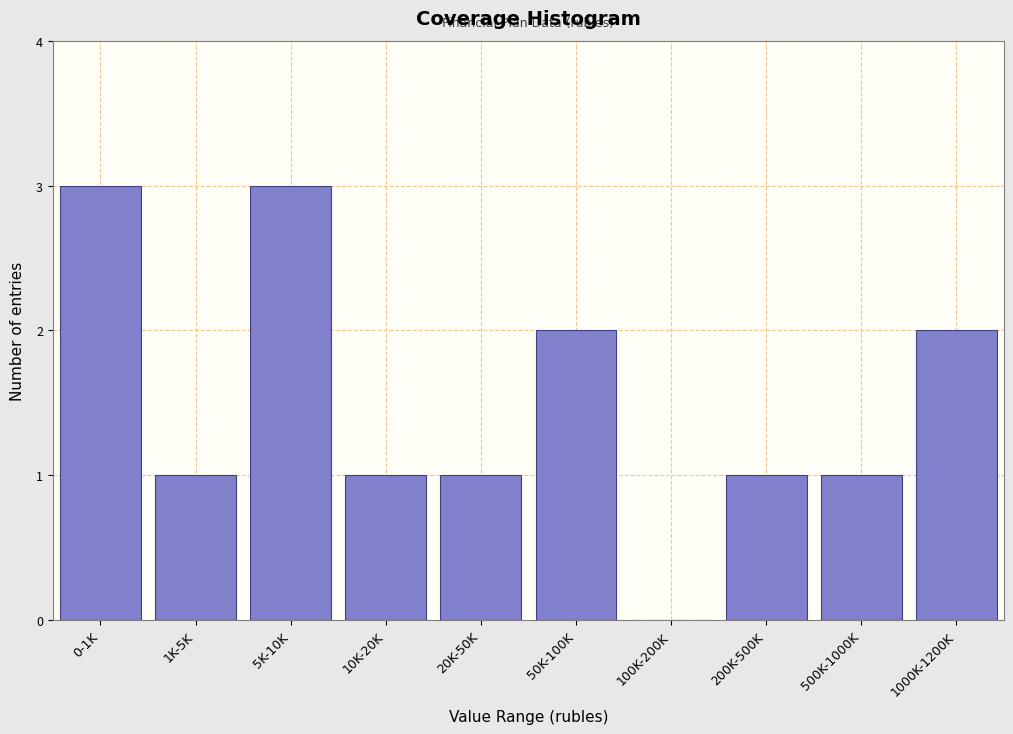

Reading left to right, transcribe all the data shown in this chart.

0-1K=3	1K-5K=1	5K-10K=3	10K-20K=1	20K-50K=1	50K-100K=2	100K-200K=0	200K-500K=1	500K-1000K=1	1000K-1200K=2